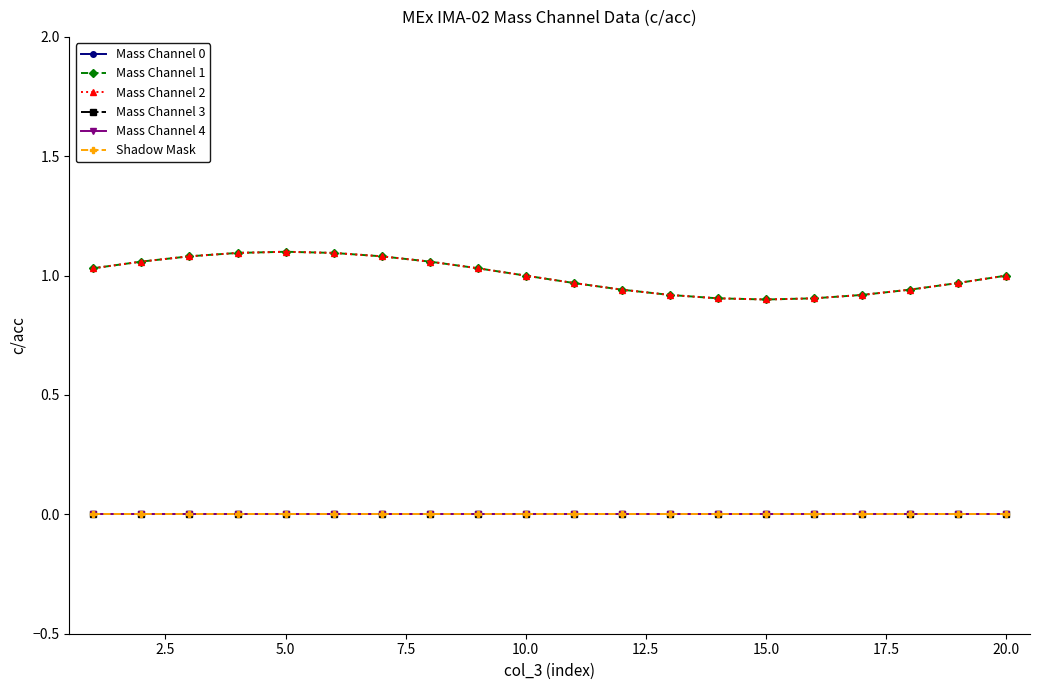

Is this an area chart (filled region under the line)?

No